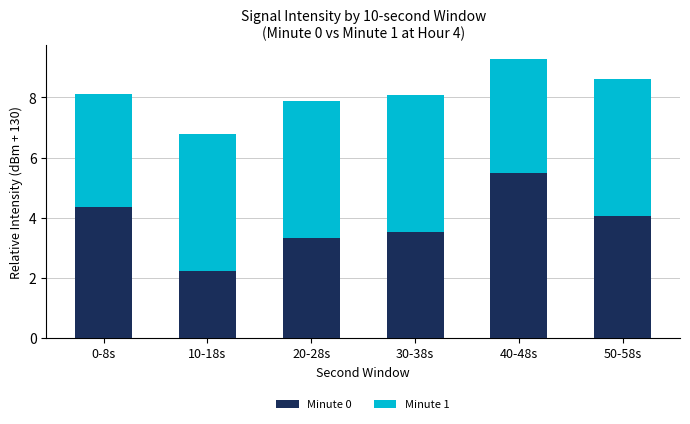

The value of Minute 0 at 30-38s is 4.8. True or false?

False